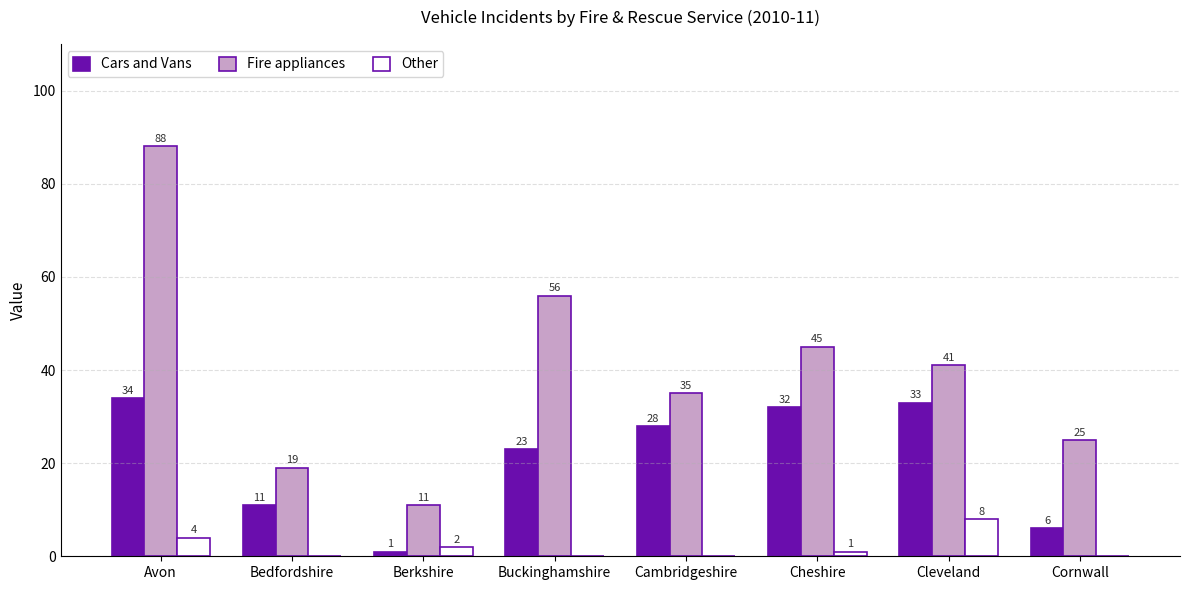

The value of Other at Cleveland is 8. True or false?

True